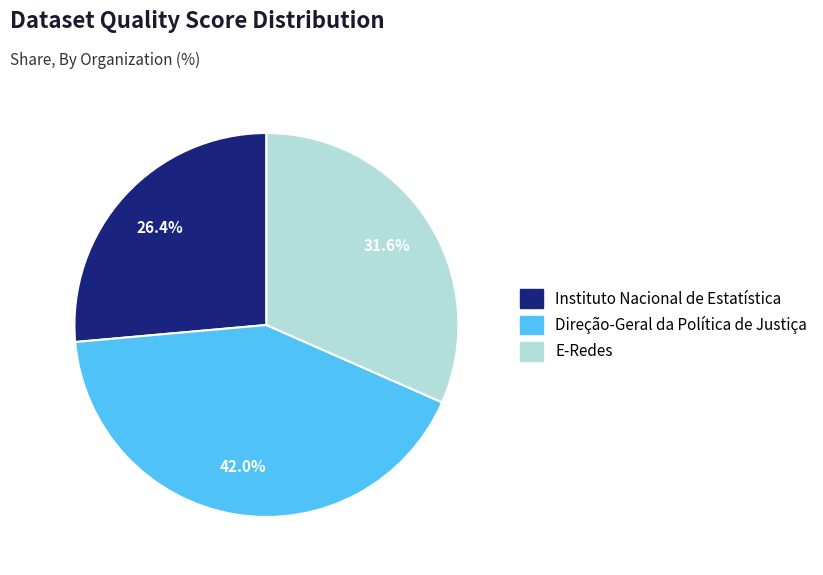

To the nearest percent, what percentage of the pie is Direção-Geral da Política de Justiça?

42%